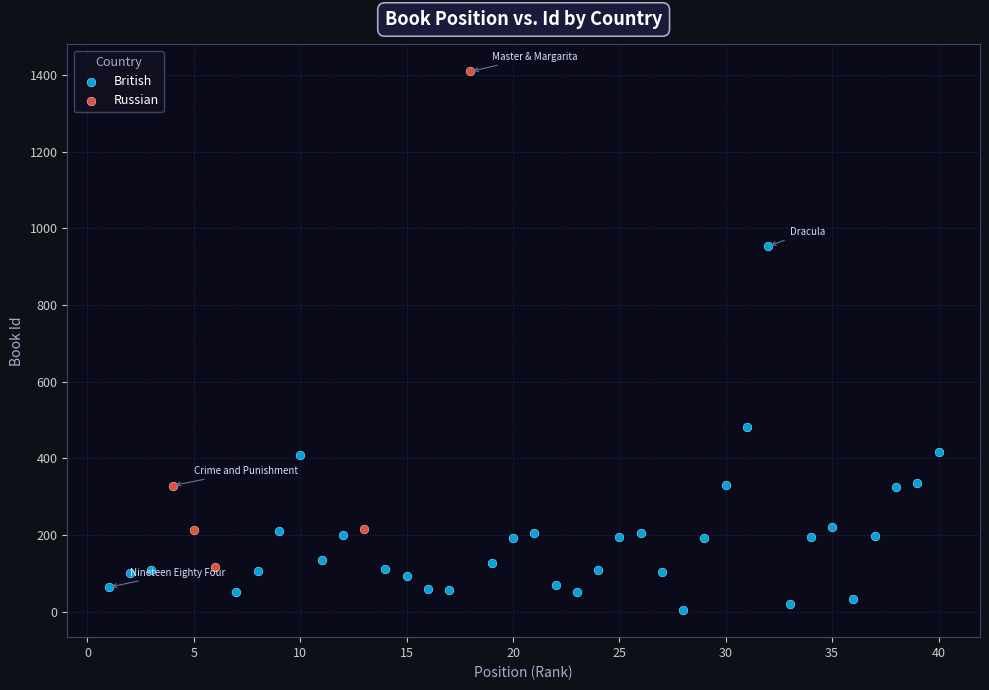

Which series reaches the maximum Y coordinate?

Russian